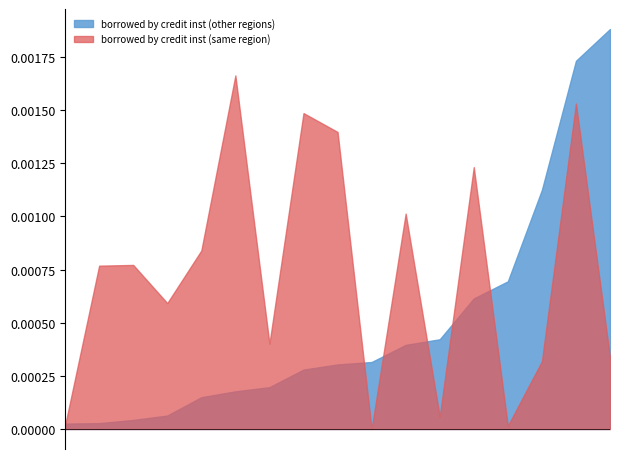

What is the label of the 10th point from the left?

Moscow Region